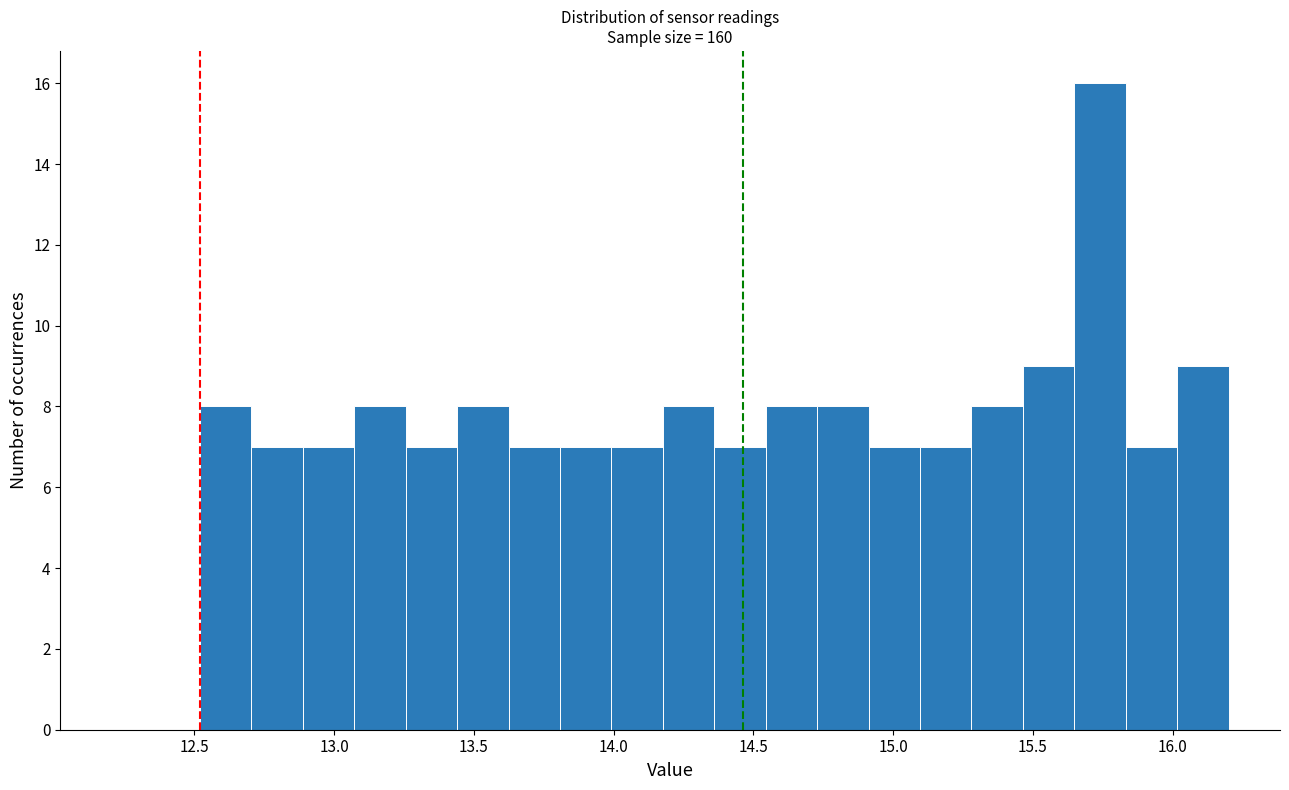

Read against the x-axis, roughly where is the centre of the tallest bar?

15.75